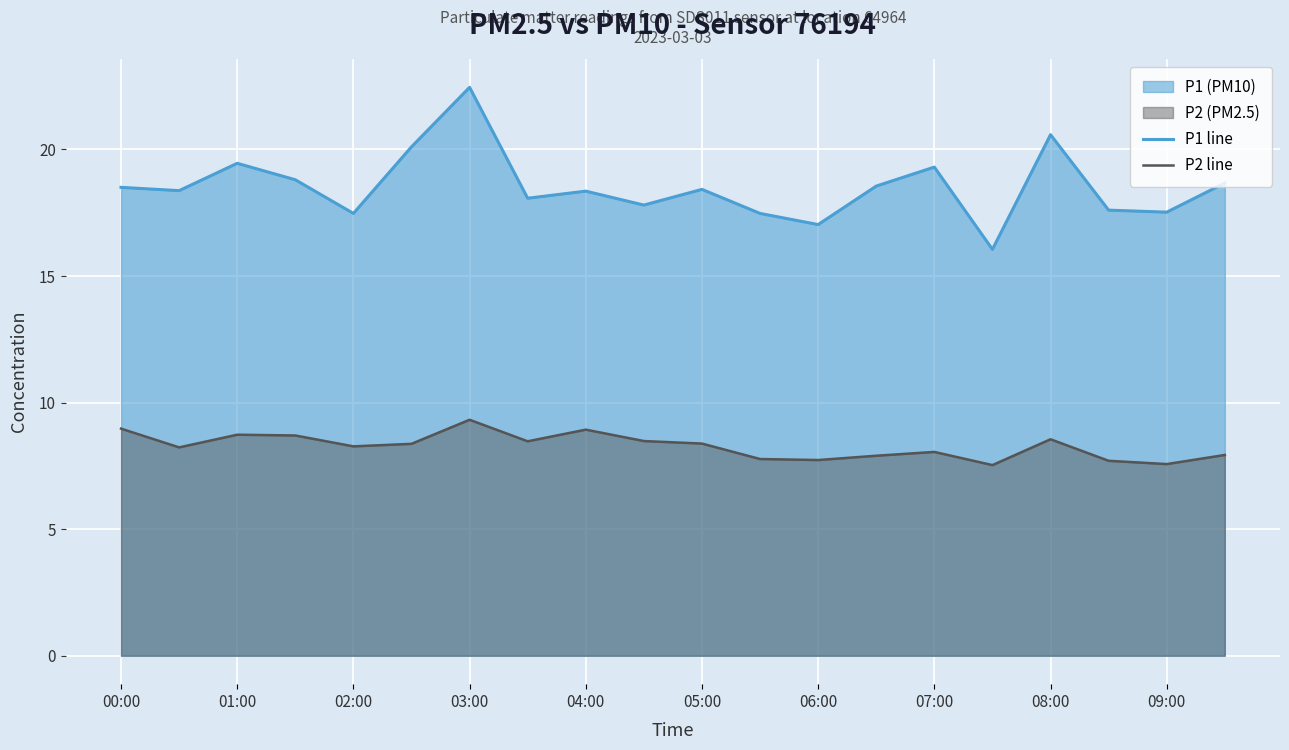

True or false: P1 line has a value of 27.9 at 06:00.

False